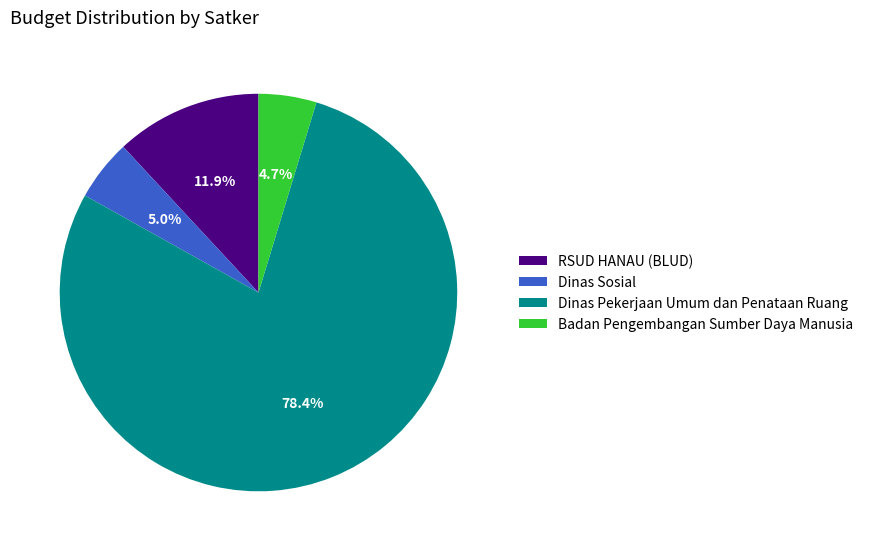

How many segments does this pie chart have?

4